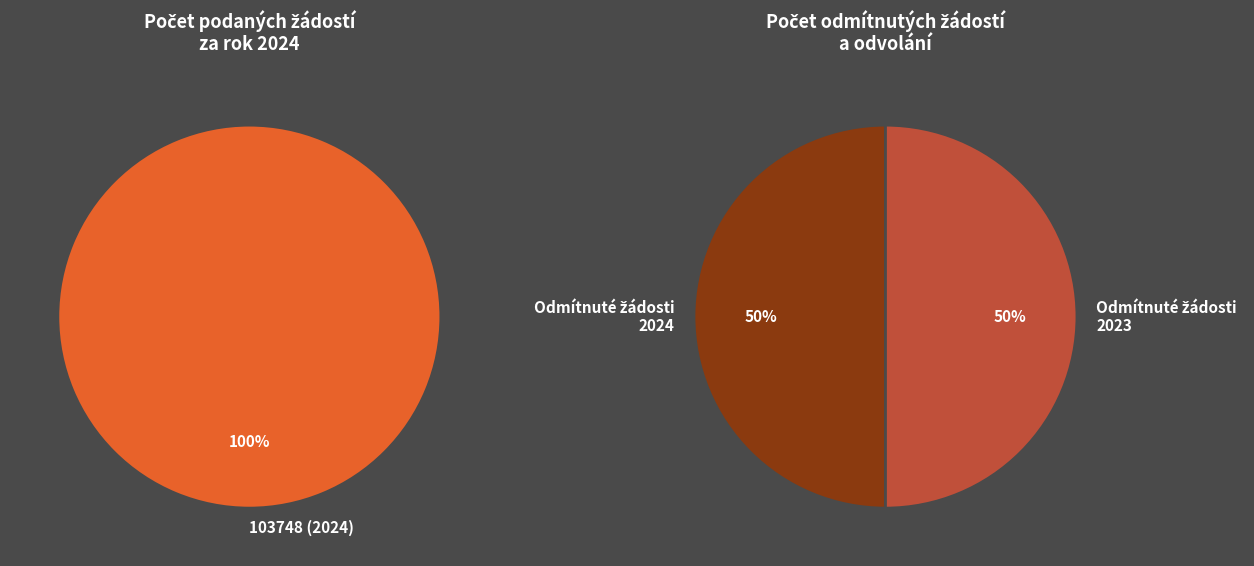

Which slice is the largest?

103748 (2024)